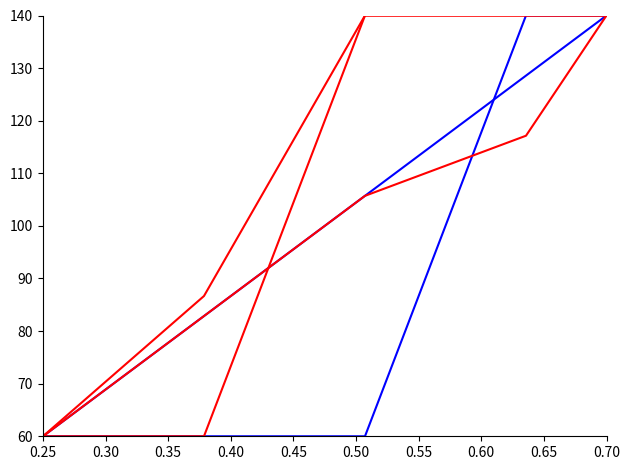

Does the chart display data point markers on the line(s)?

No